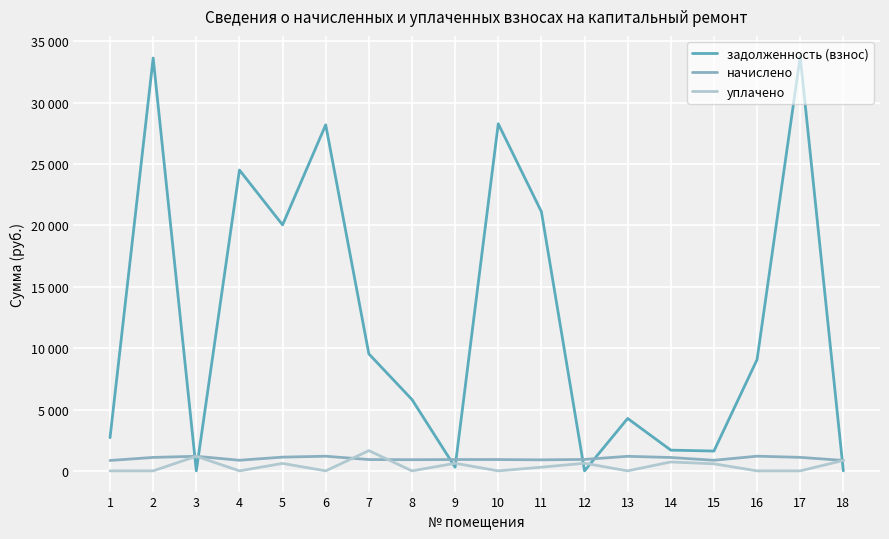

At which category does уплачено reach its first local valley?

4